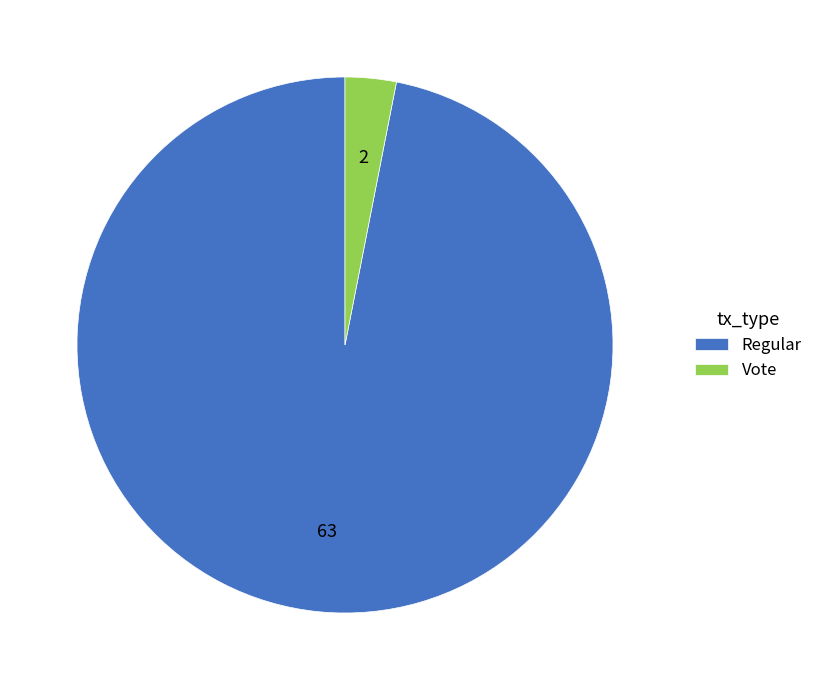

Is it true that Regular is 86% of the pie?

False